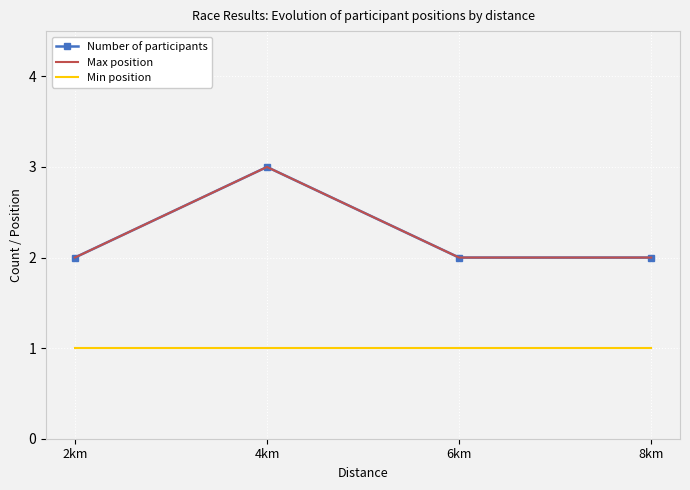

What is the sum of all Number of participants values?

9